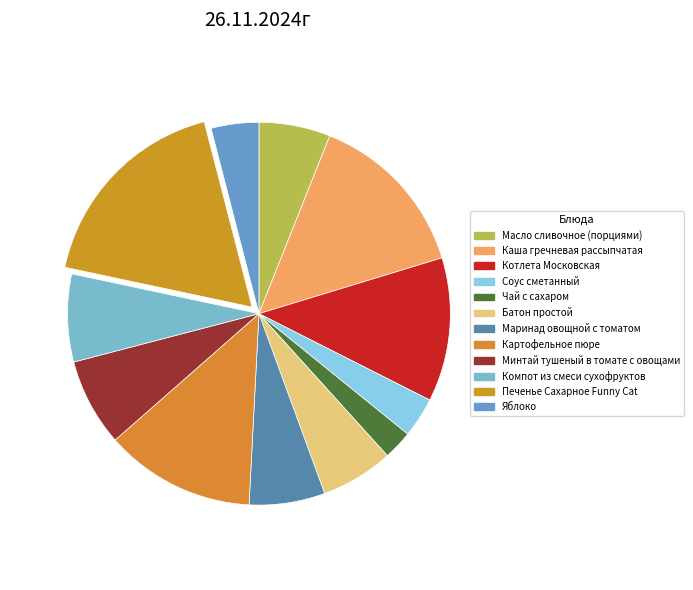

Is there a majority slice in this chart?

No